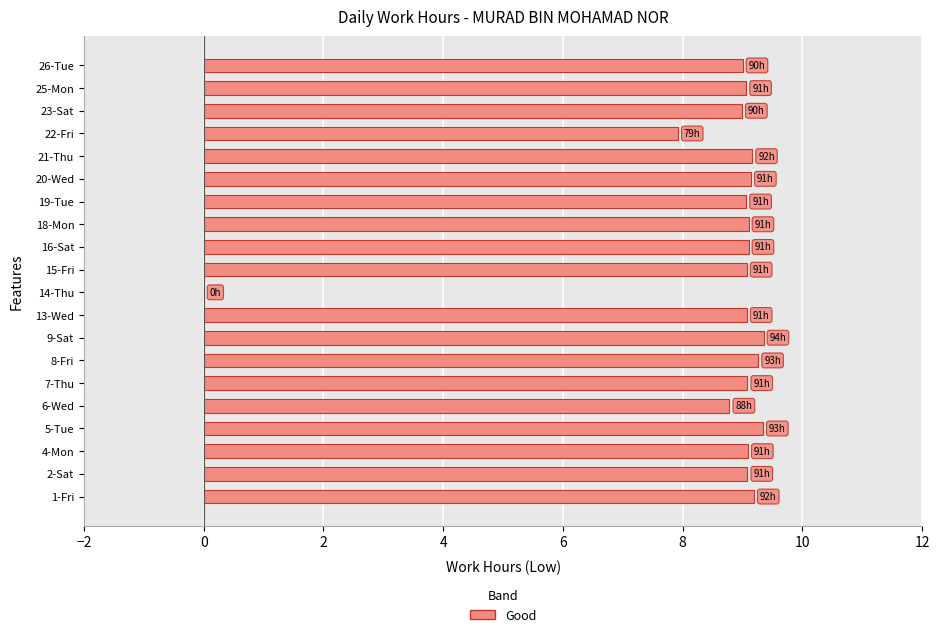

What is the change in value from 8-Fri to 23-Sat?

-0.3